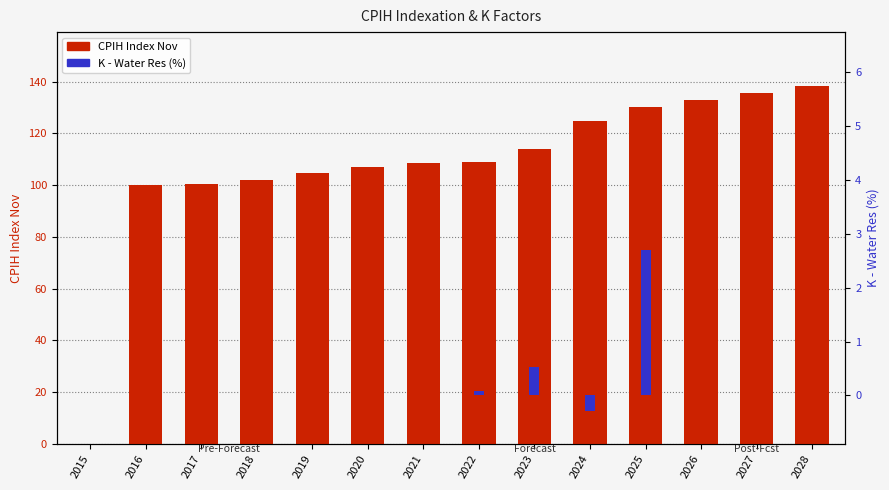

Where is K - Water Res (%) nearest to the value 1?

2023